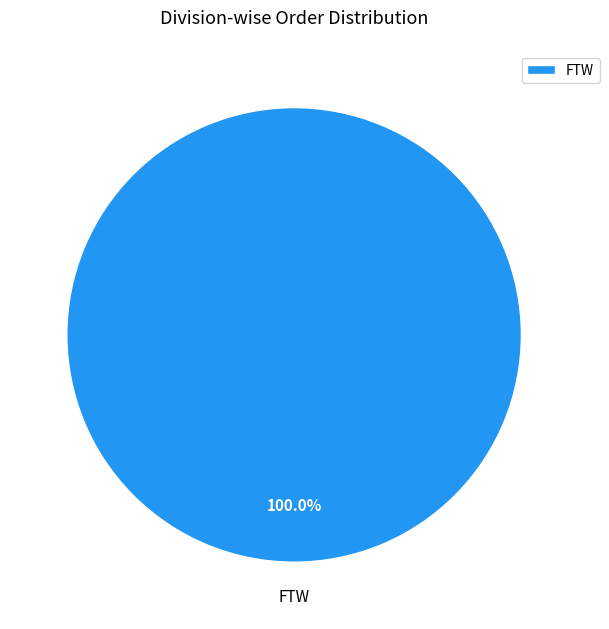

Rank the categories by value from lowest to highest.

FTW